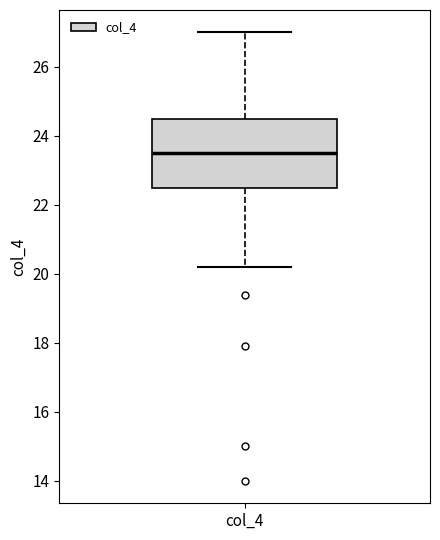

Transcribe this box plot: give where the median line is, the range the box spans, and where the two whiskers end, as read against the y-axis. The values are not printed on the chart, so give them approximately, as read against the axis.

median 23.6, box 22.6 to 24.6, whiskers 20.2 to 27.0